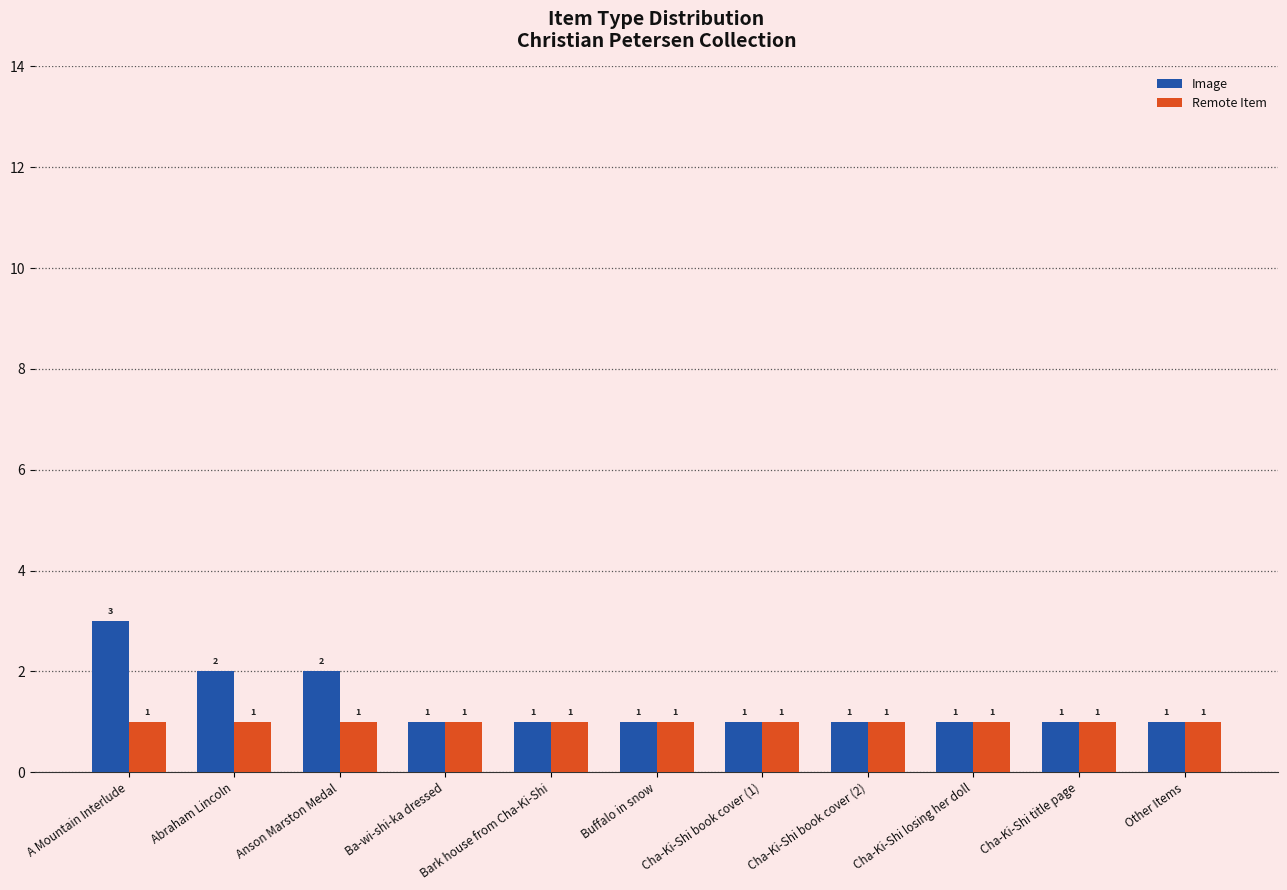

What is the highest value of the Remote Item series?

1